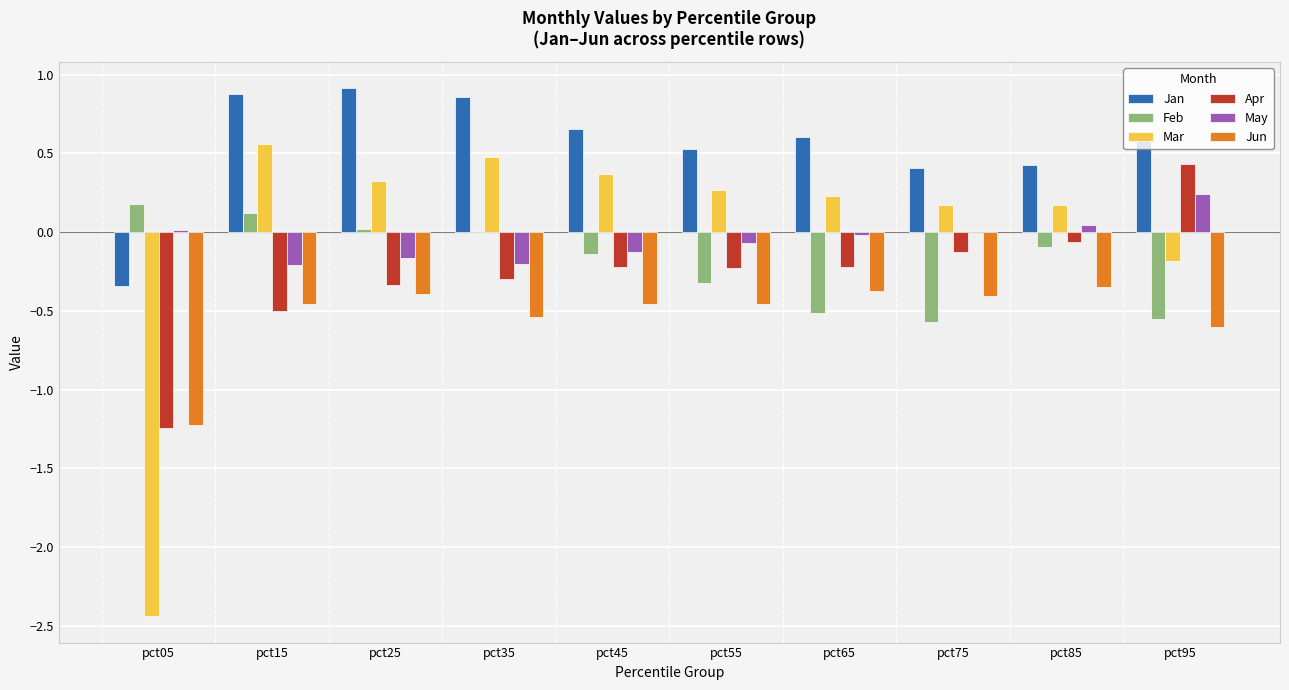

Is the value of Jan at pct25 greater than the value of Feb at pct45?

Yes